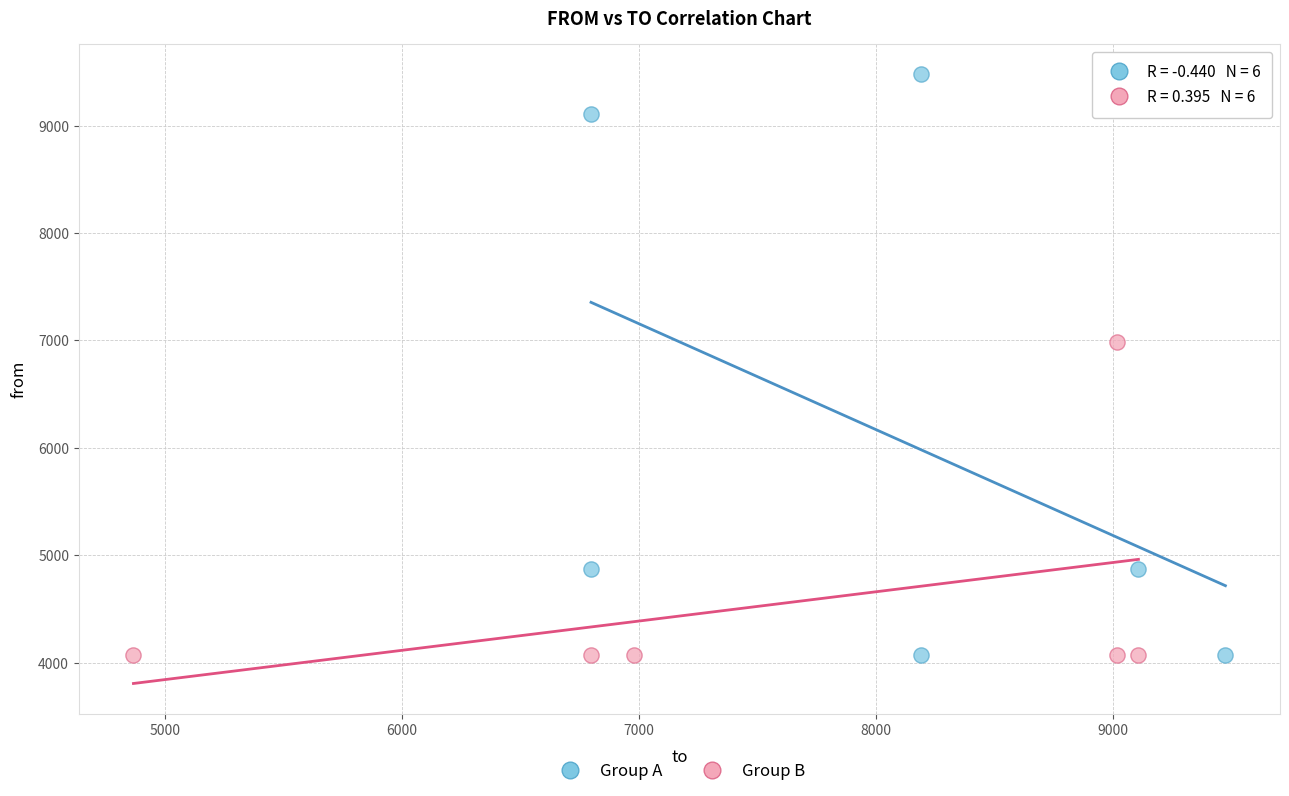

Which series contains the highest Y value?

Group A